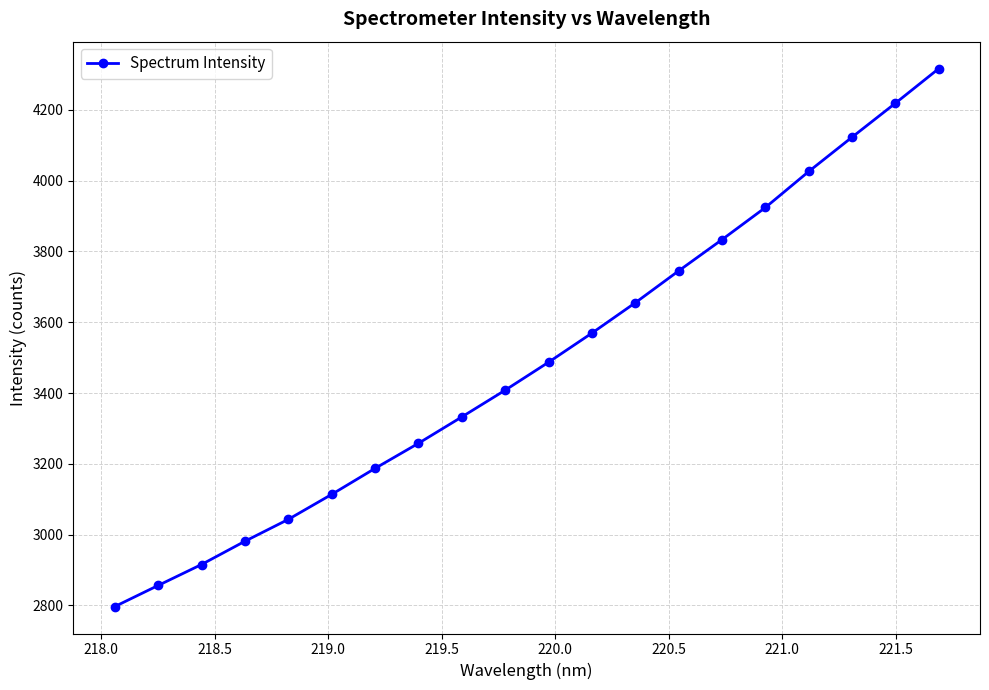

True or false: the data has more than 2 interior local peaks.

False